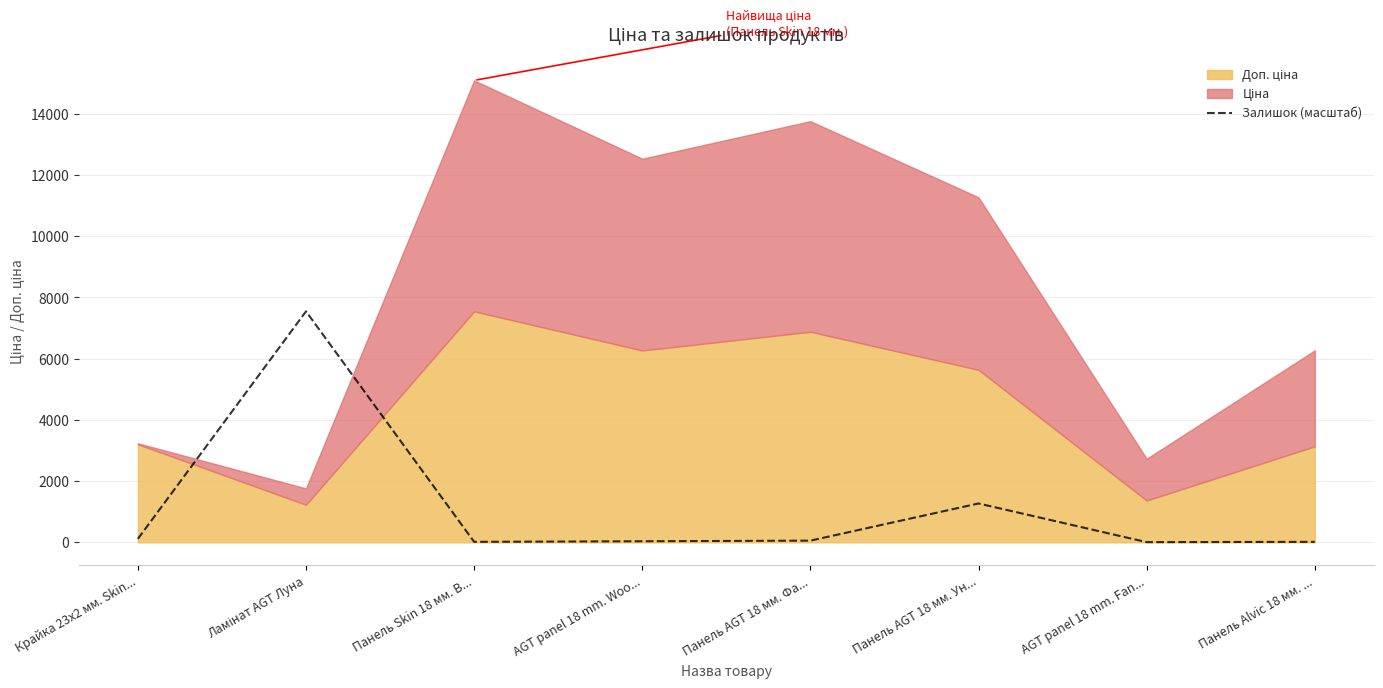

List the labels in order of value, largest first.

Ламінат AGT Луна, Панель AGT 18 мм. Ун..., Крайка 23x2 мм. Skin..., Панель AGT 18 мм. Фа..., AGT panel 18 mm. Woo..., Панель Skin 18 мм. В..., Панель Alvic 18 мм. ..., AGT panel 18 mm. Fan...